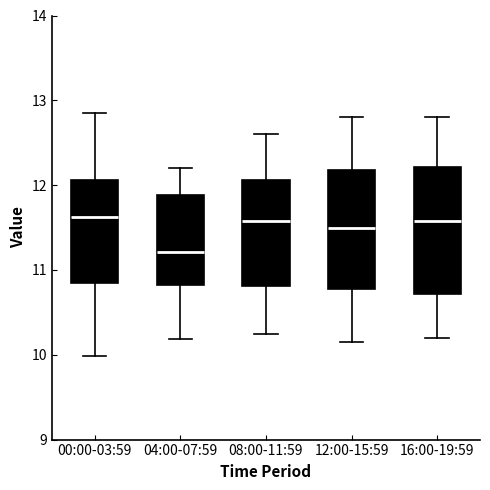

Reading left to right, transcribe this box plot: for each box, give where its median line is, the range the box spans, and where its two whiskers end, as read against the y-axis. The values are not printed on the chart, so give them approximately, as read against the axis.

00:00-03:59: median 11.6, box 10.8 to 12.1, whiskers 10.0 to 12.9
04:00-07:59: median 11.2, box 10.8 to 11.9, whiskers 10.2 to 12.2
08:00-11:59: median 11.6, box 10.8 to 12.1, whiskers 10.3 to 12.6
12:00-15:59: median 11.5, box 10.8 to 12.2, whiskers 10.2 to 12.8
16:00-19:59: median 11.6, box 10.7 to 12.2, whiskers 10.2 to 12.8